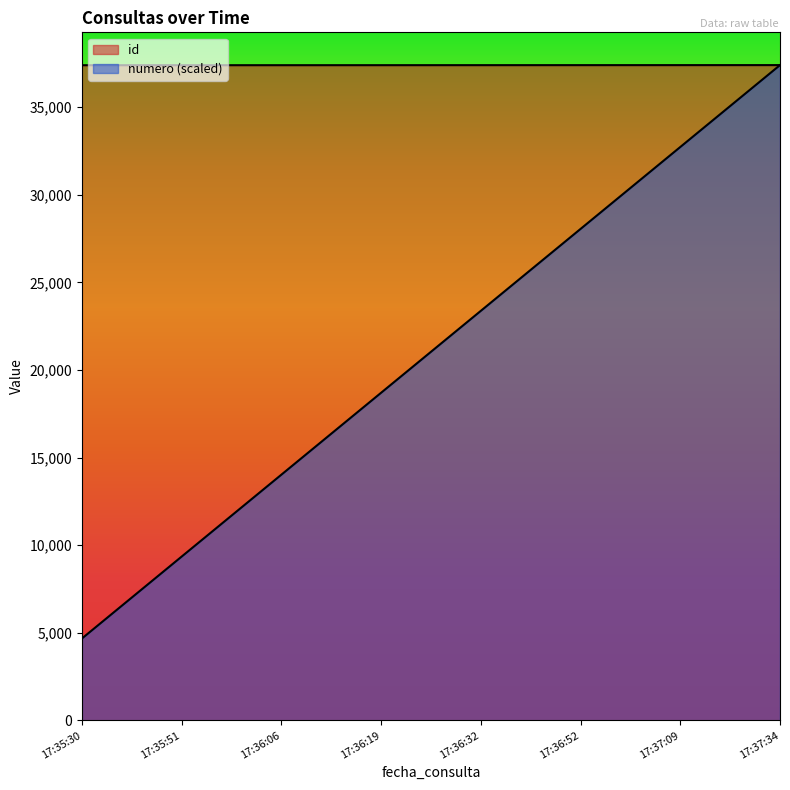

Which series has the widest spread of values?

numero